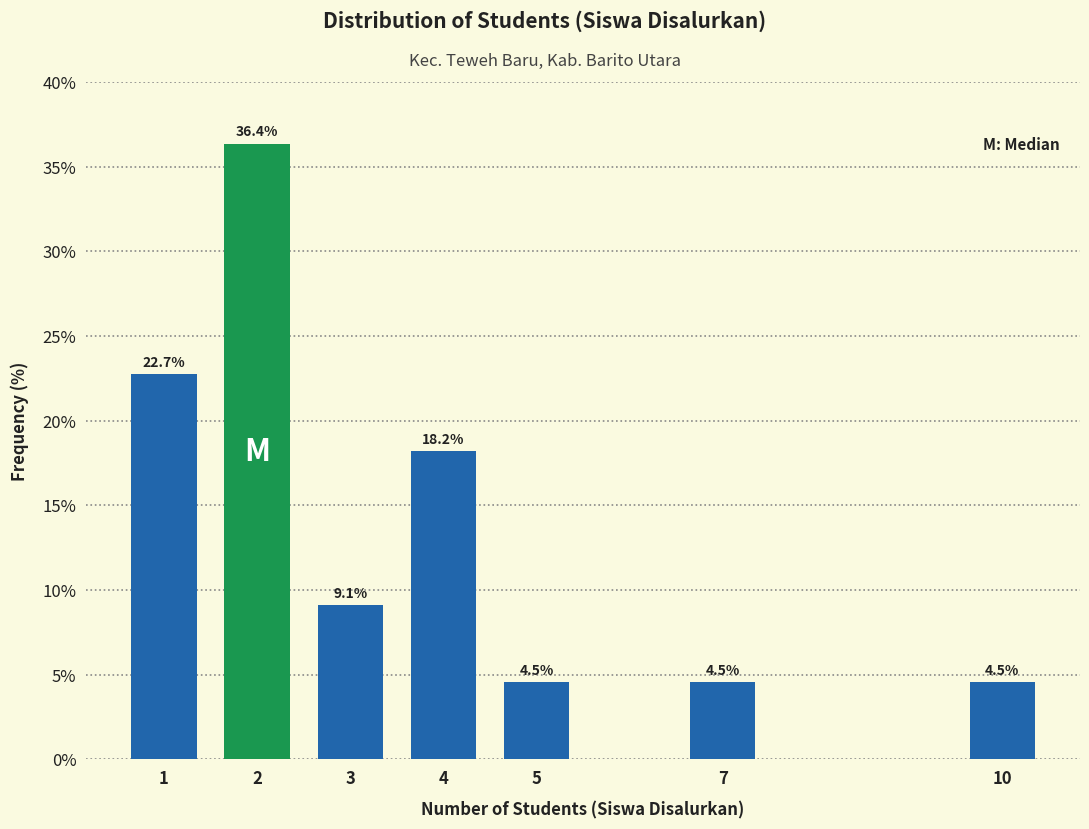

Reading left to right, list all the values displayed in this chart.

22.7	36.4	9.1	18.2	4.5	4.5	4.5